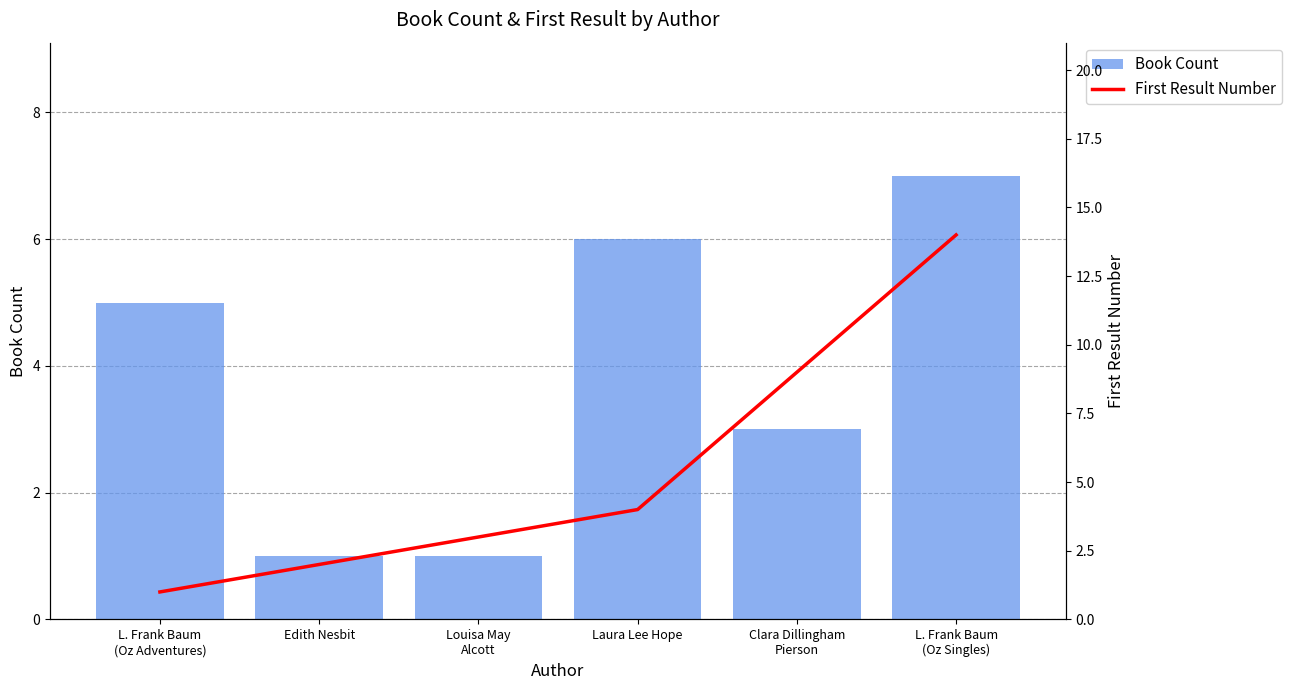

Is it true that First Result Number equals 4 at Clara Dillingham
Pierson?

False